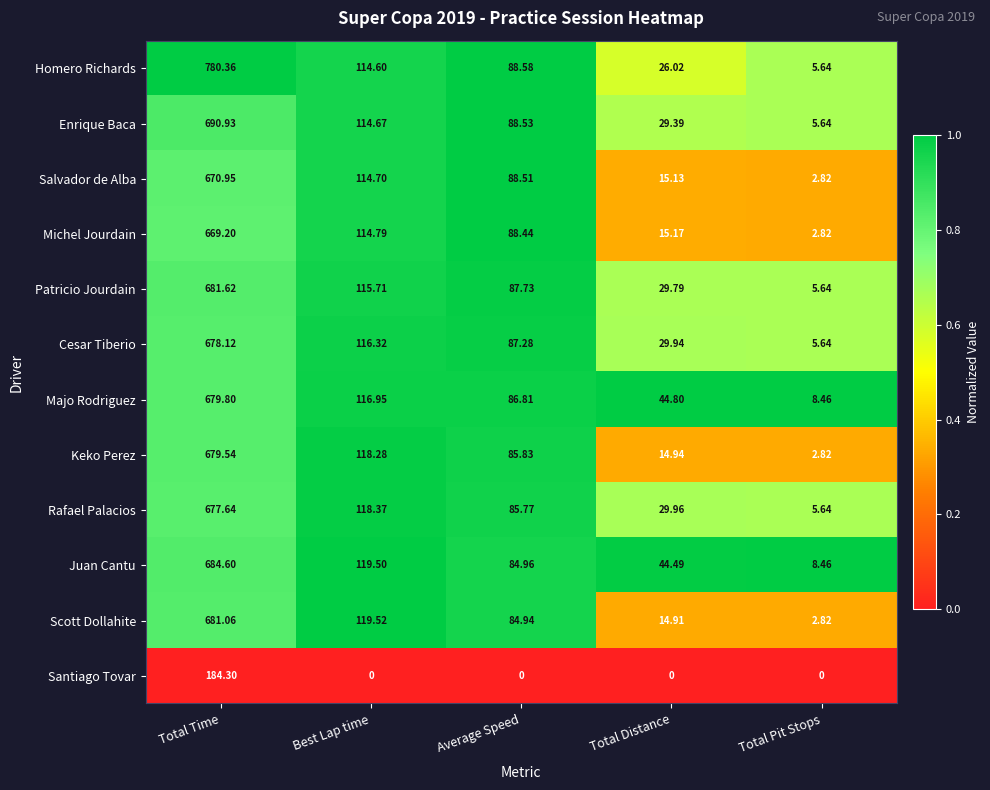

At how many categories does at least one series exceed 0?

5